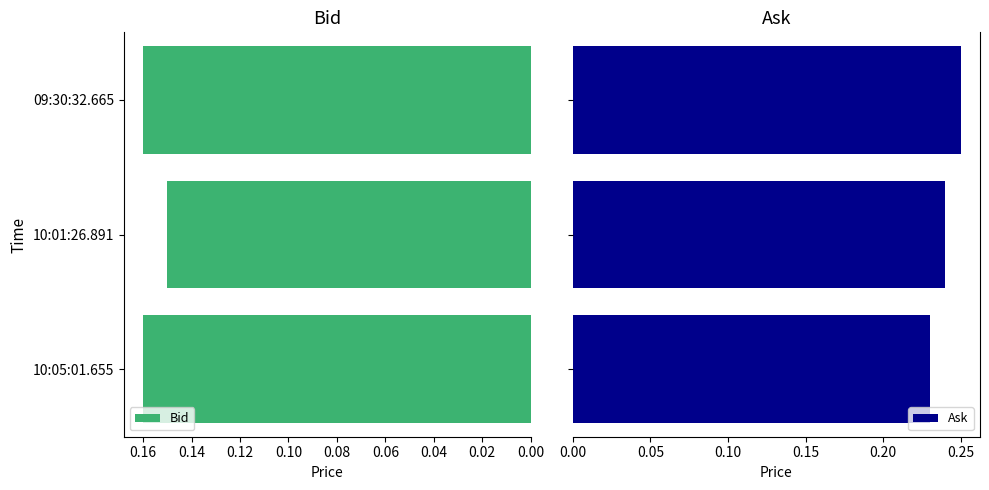

Reading right to left, what are all the values shown in this chart?

Bid: 0.2	0.1	0.2
Ask: 0.2	0.2	0.2